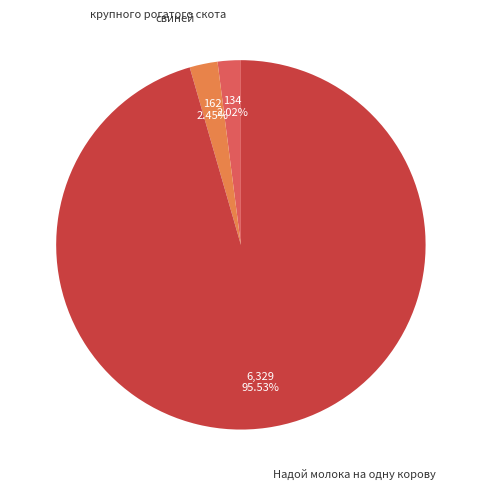

Is there a majority slice in this chart?

Yes